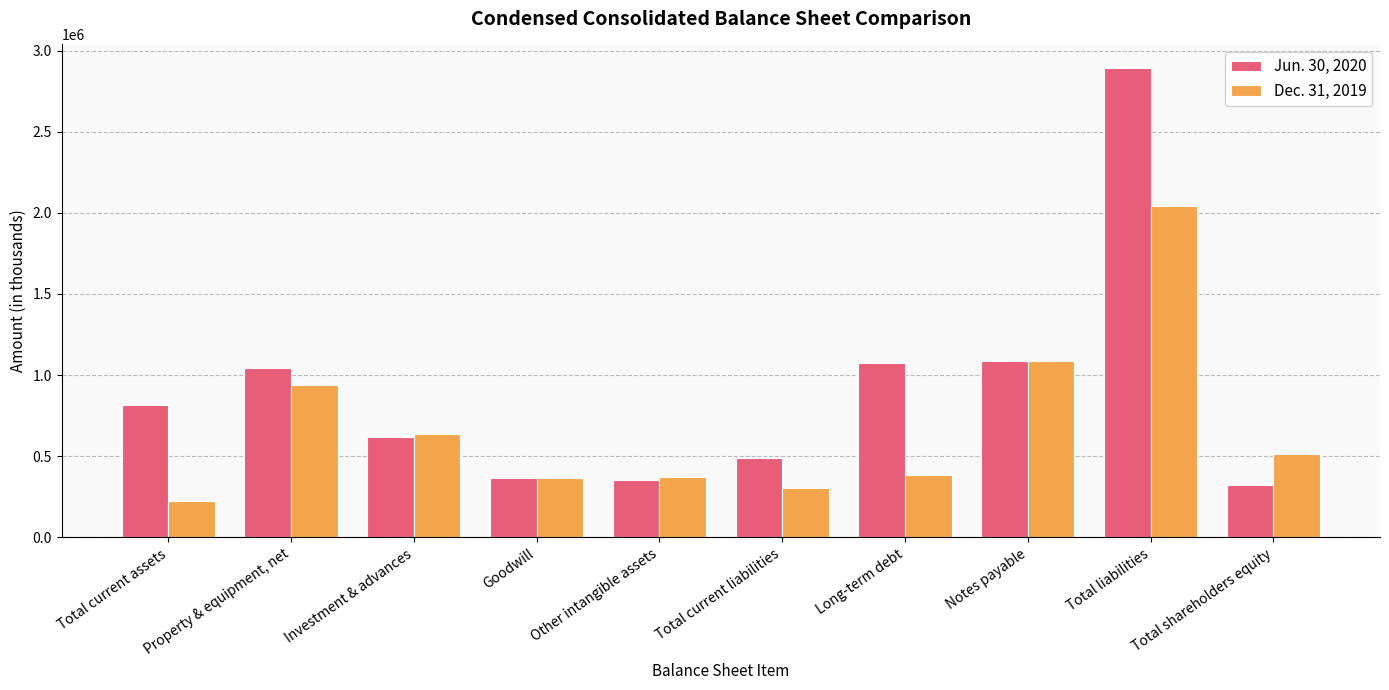

What is the total value across all series at Total current assets?

1038900